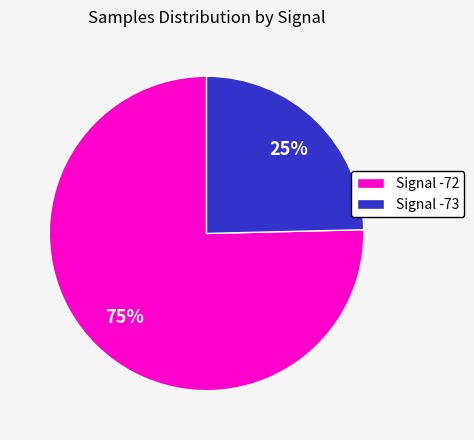

To the nearest percent, what is the average slice percentage?

50%